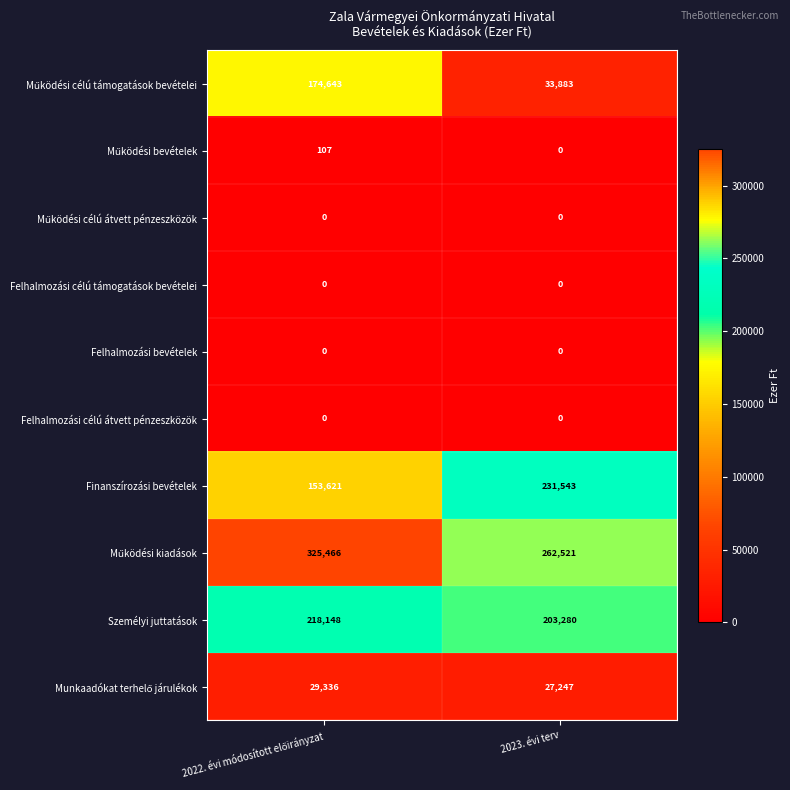

The Finanszírozási bevételek series shows 396531 at 2023. évi terv. True or false?

False